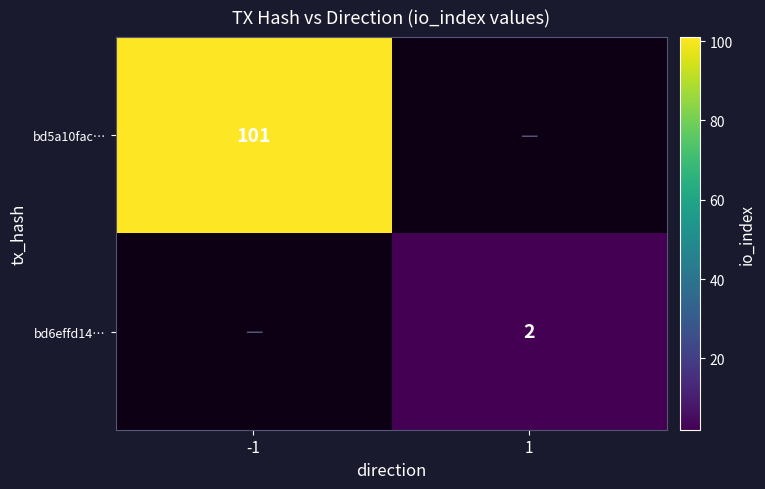

At how many categories does at least one series exceed 67?

1